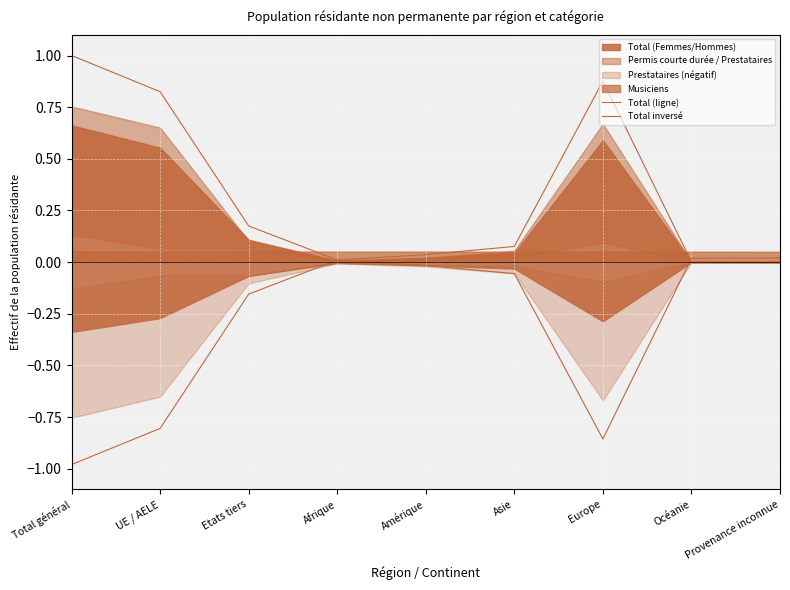

What is the greatest value displayed?

1.0